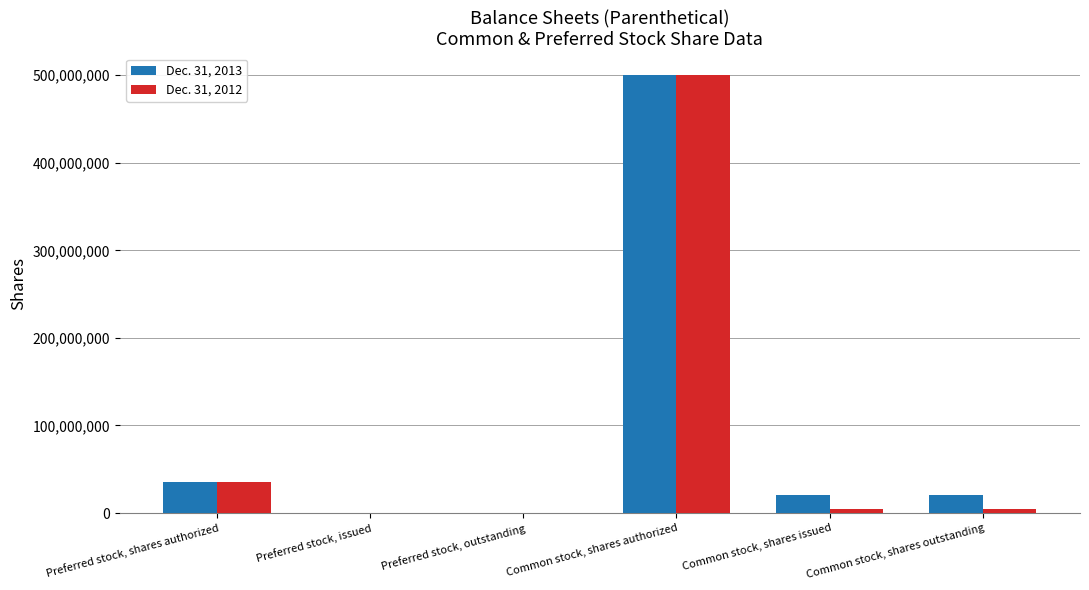

Is the value of Dec. 31, 2013 at Common stock, shares issued greater than the value of Dec. 31, 2012 at Common stock, shares authorized?

No